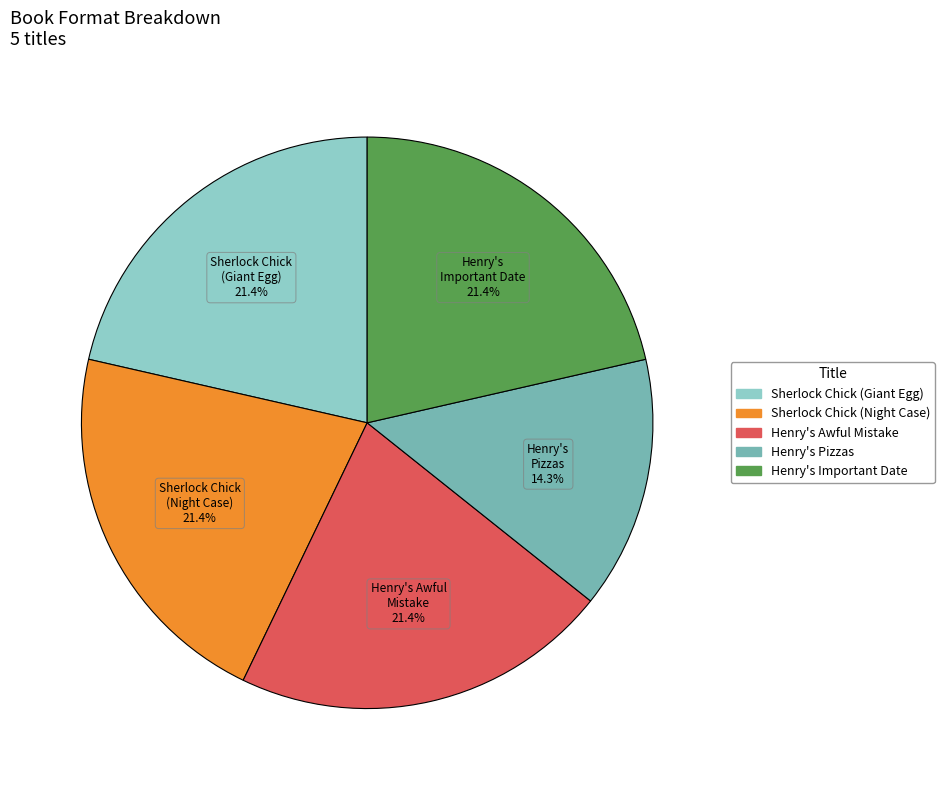

Does any single category account for the majority?

No